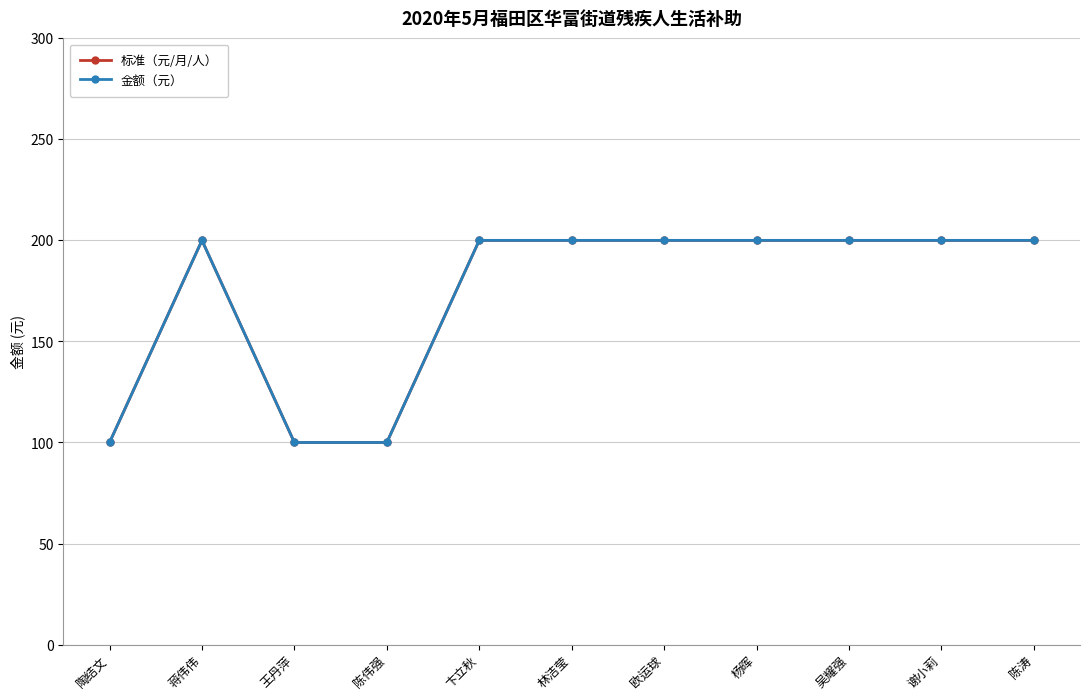

What value does the 标准（元/月/人） series have at 谢小莉?

200